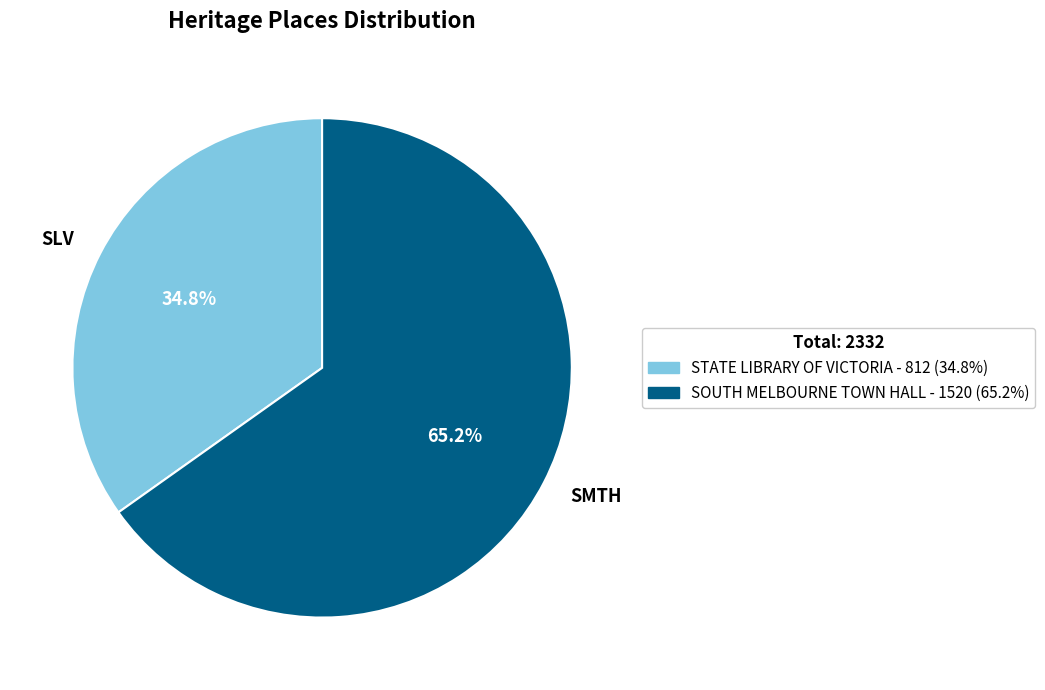

Rank the categories by value from highest to lowest.

SMTH, SLV